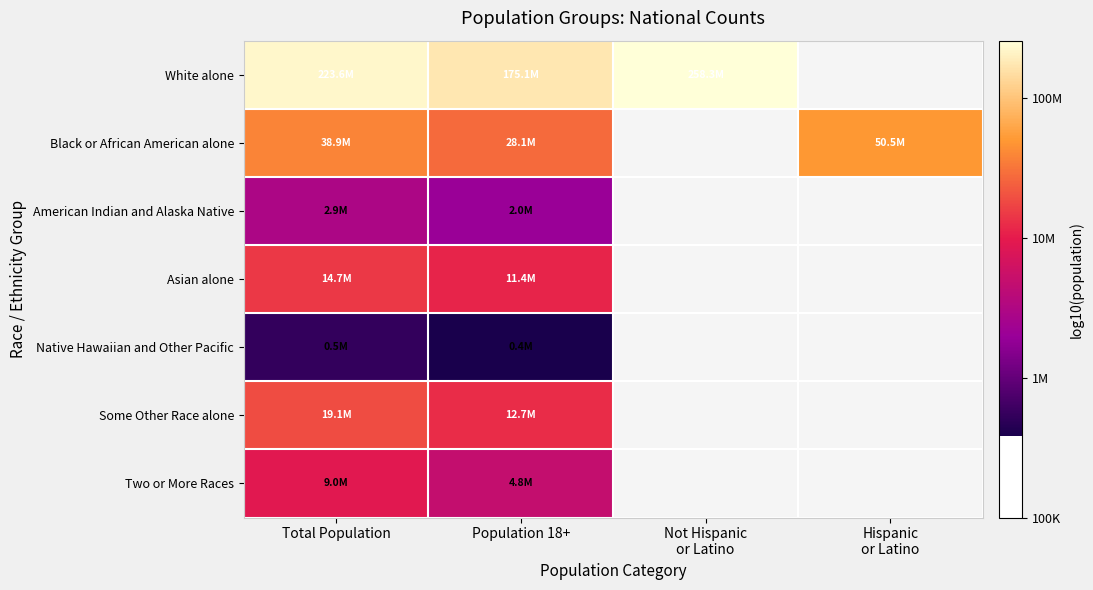

What is the difference between the Native Hawaiian and Other Pacific values at Total Population and Population 18+?

0.1